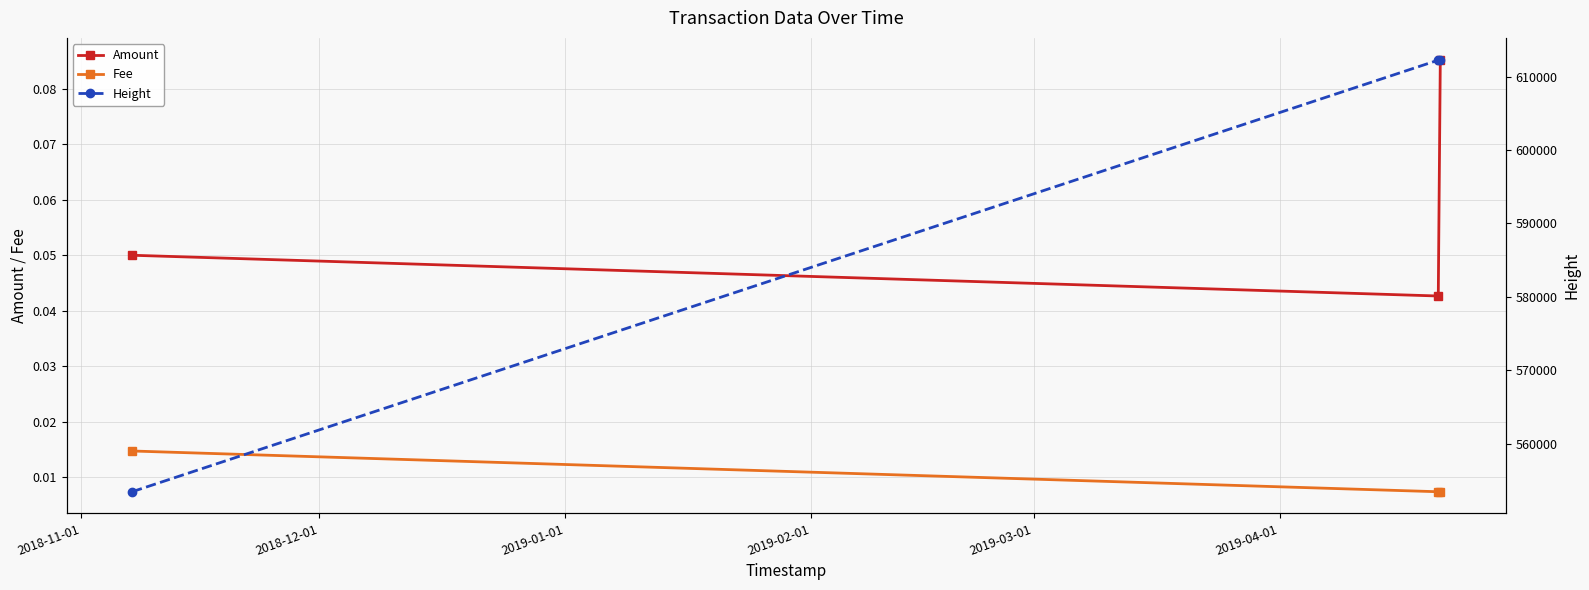

How many series are shown in this chart?

3